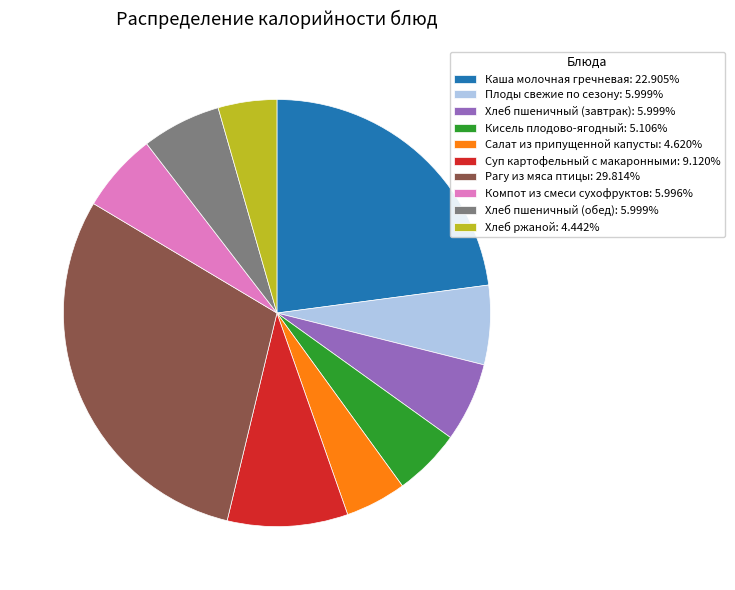

Does Хлеб пшеничный (обед): 5.999% account for over 50% of the chart?

No